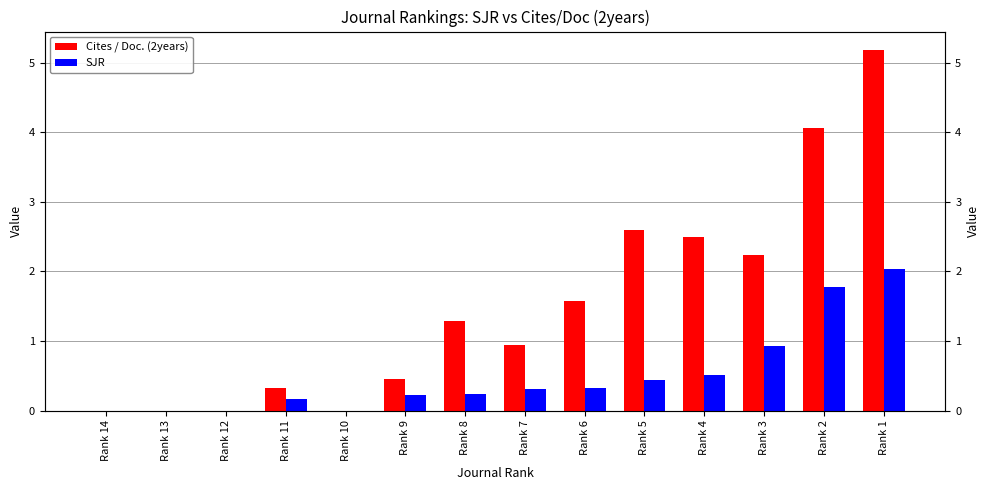

What is the value of the SJR bar at the 9th from the left?

0.3